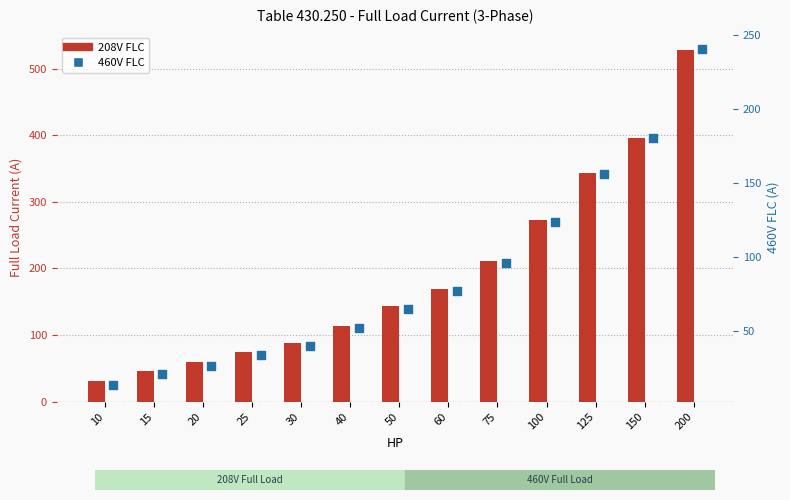

What are all the series names shown in the legend?

208V FLC, 460V FLC